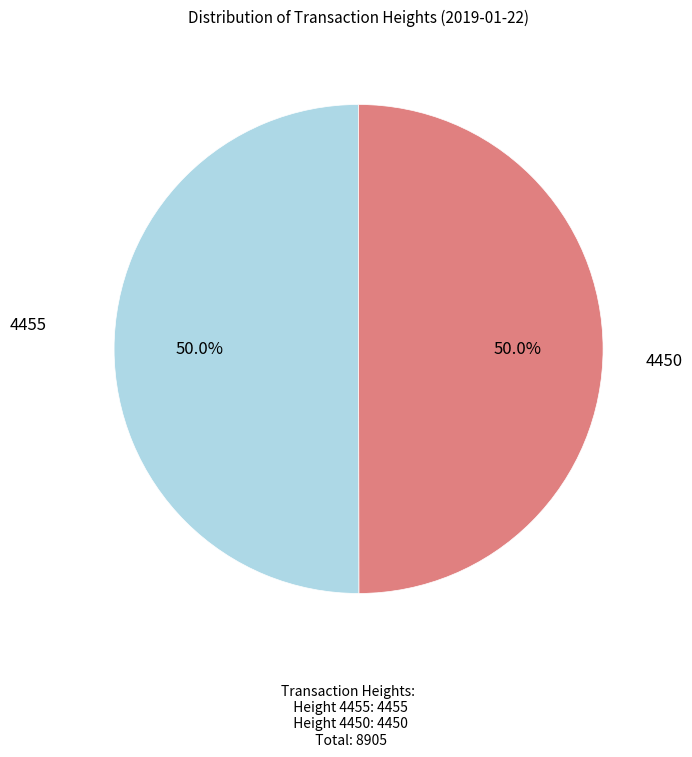

What is the ratio of the value at 4450 to the value at 4455?

1.0